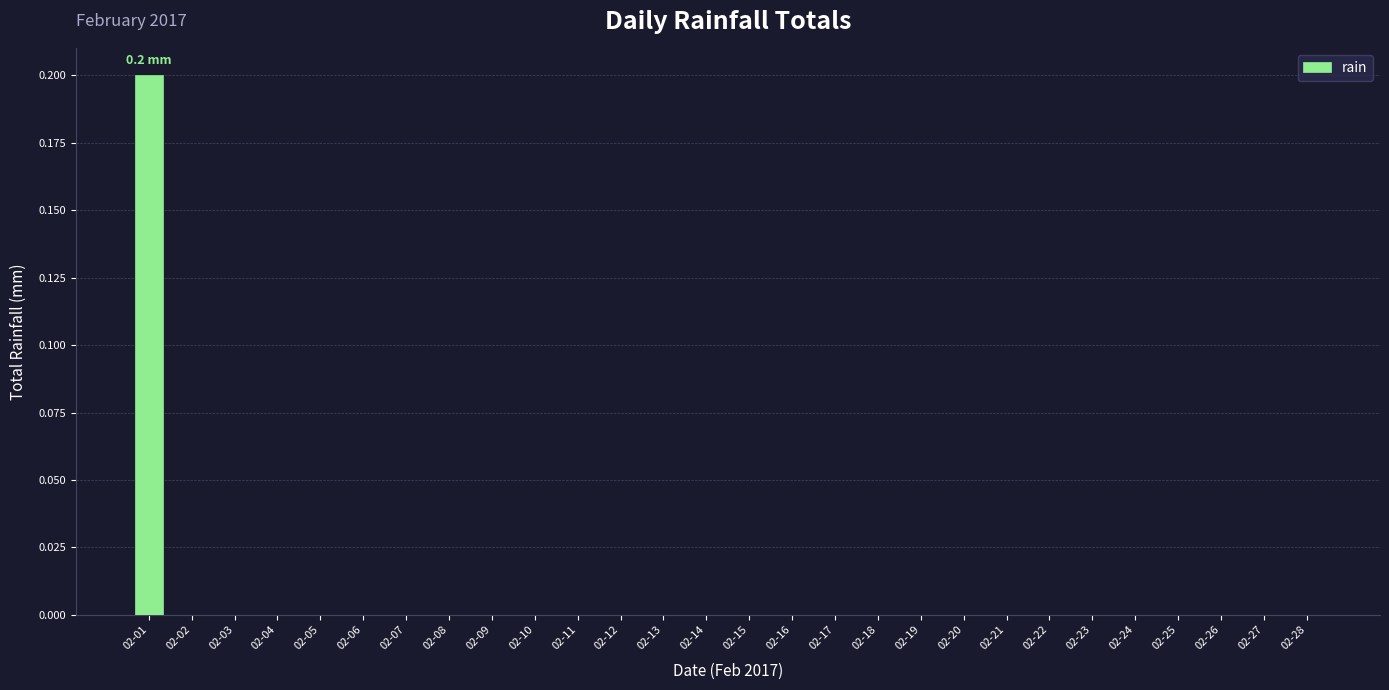

Is it true that the value at 02-02 is 0.1?

False